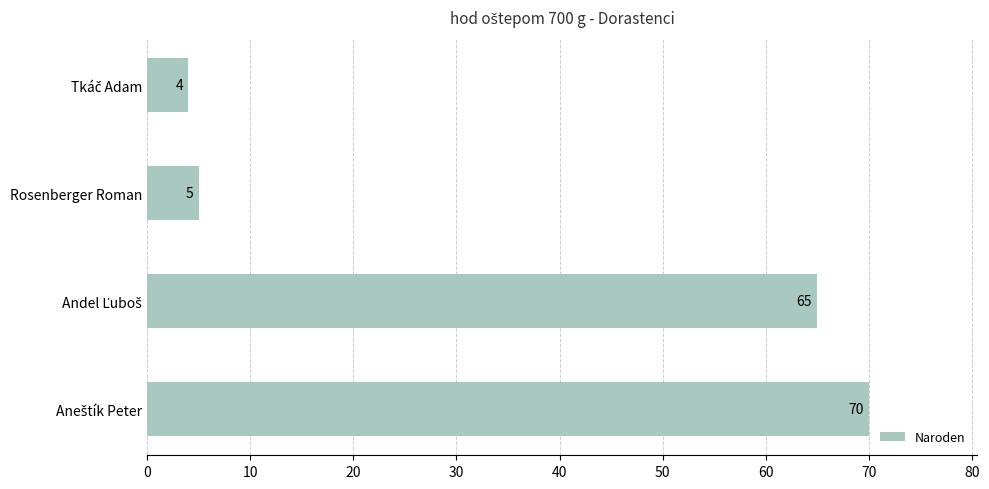

What is the value of the 2nd bar from the top?

5